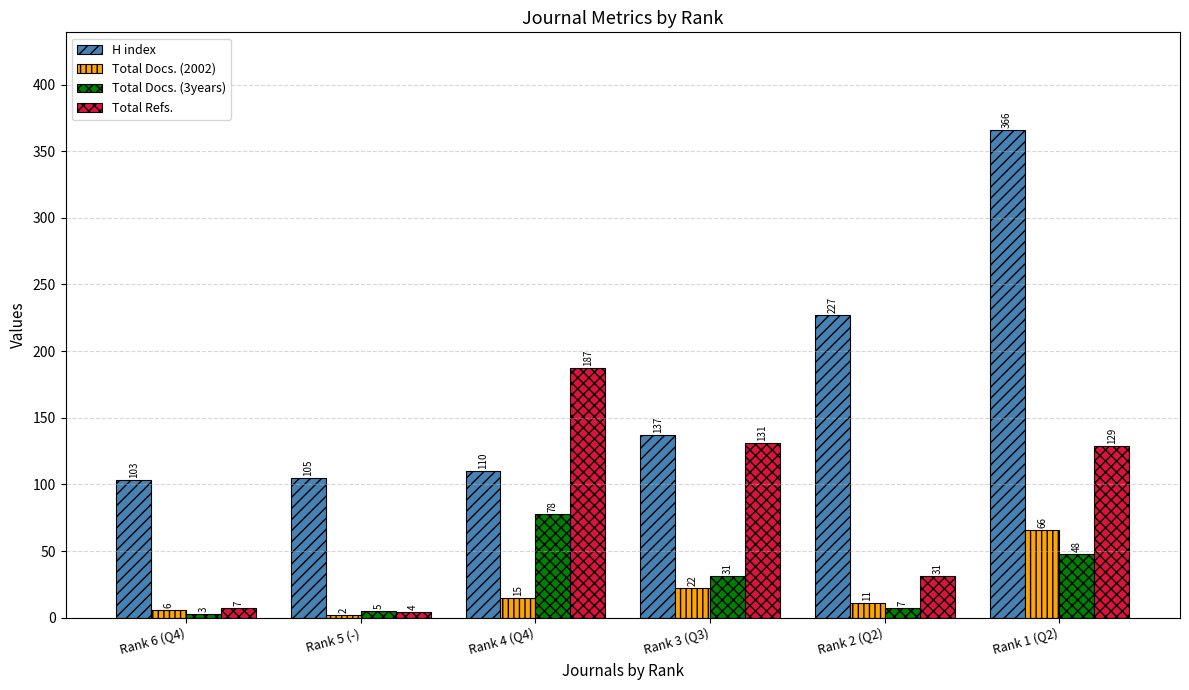

Which series has the widest spread of values?

H index